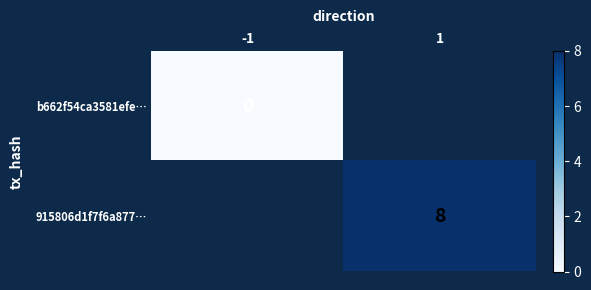

True or false: 915806d1f7f6a877… has a value of 8 at 1.

True